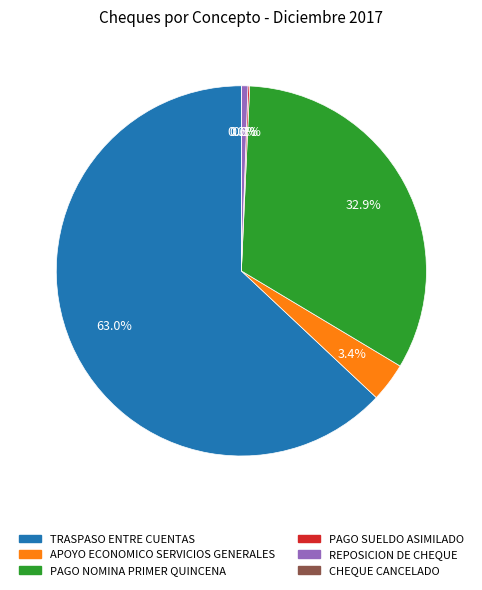

Is TRASPASO ENTRE CUENTAS the majority of the pie?

Yes